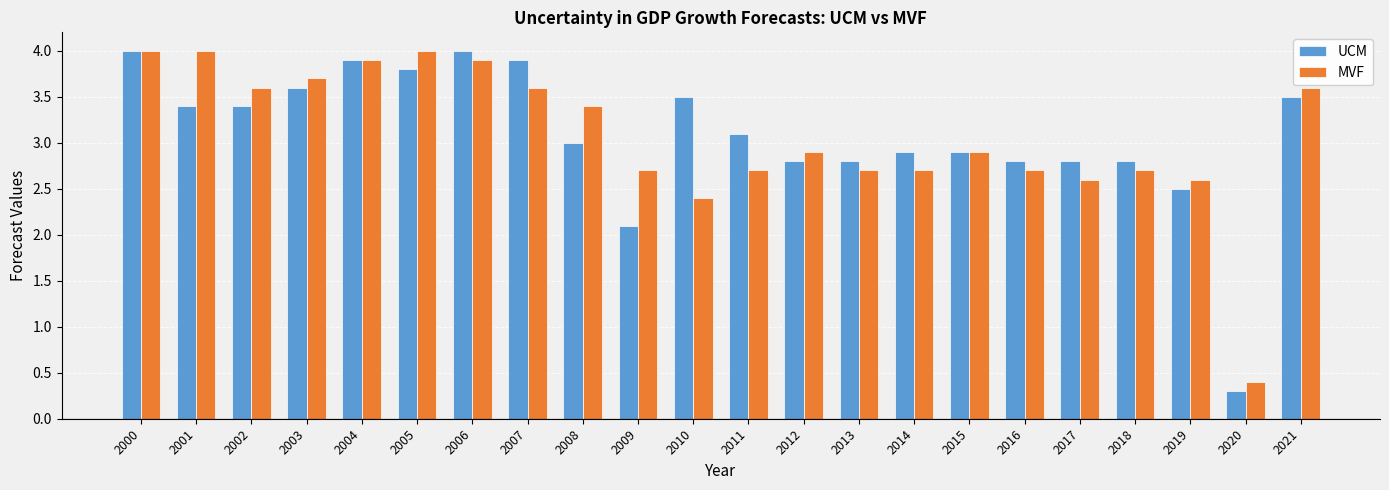

What is the value of the UCM bar at the 6th from the left?

3.8